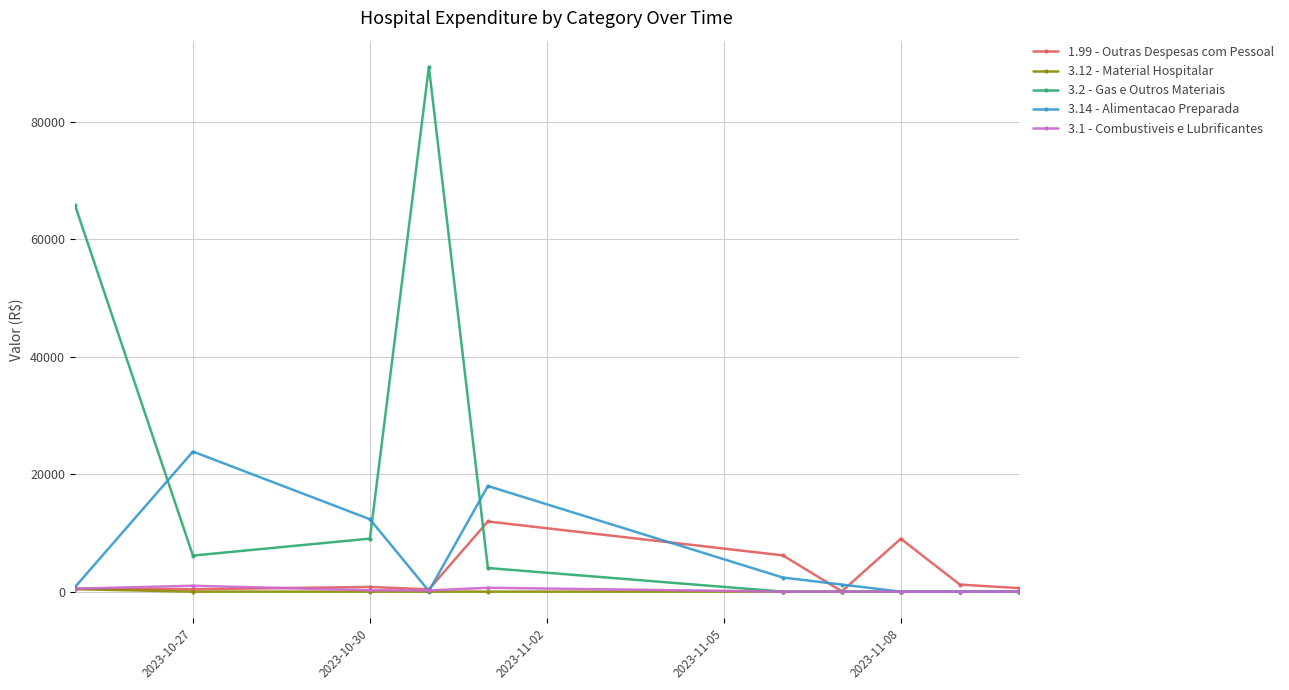

How many values in the 3.2 - Gas e Outros Materiais series exceed 4023?

5